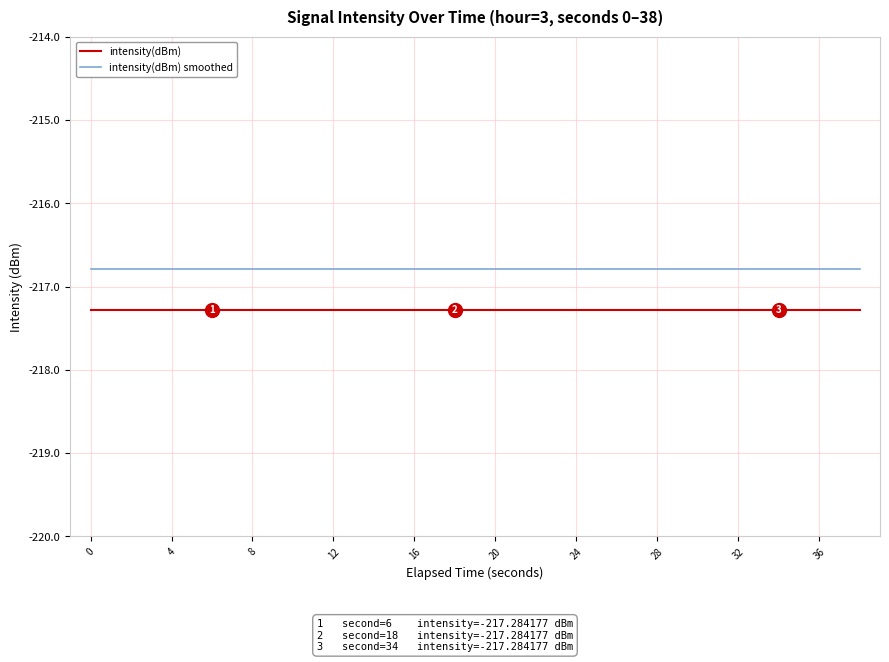

Which series has the largest total across all categories?

intensity(dBm) smoothed